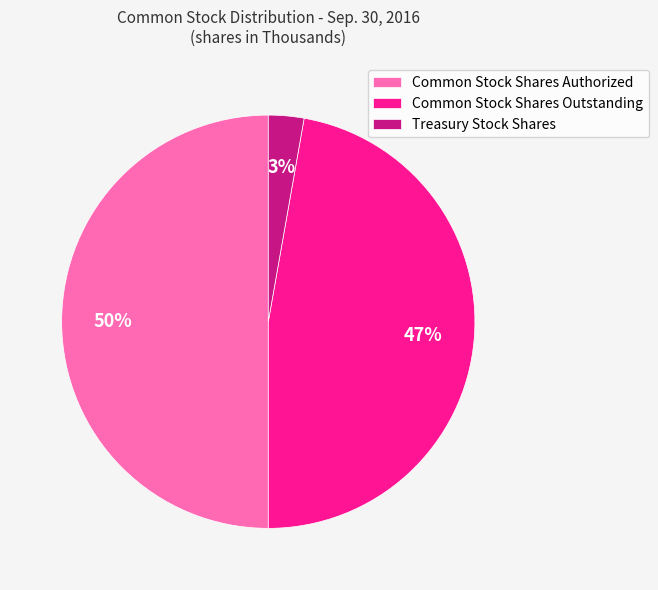

To the nearest percent, what percentage of the pie is Common Stock Shares Outstanding?

47%